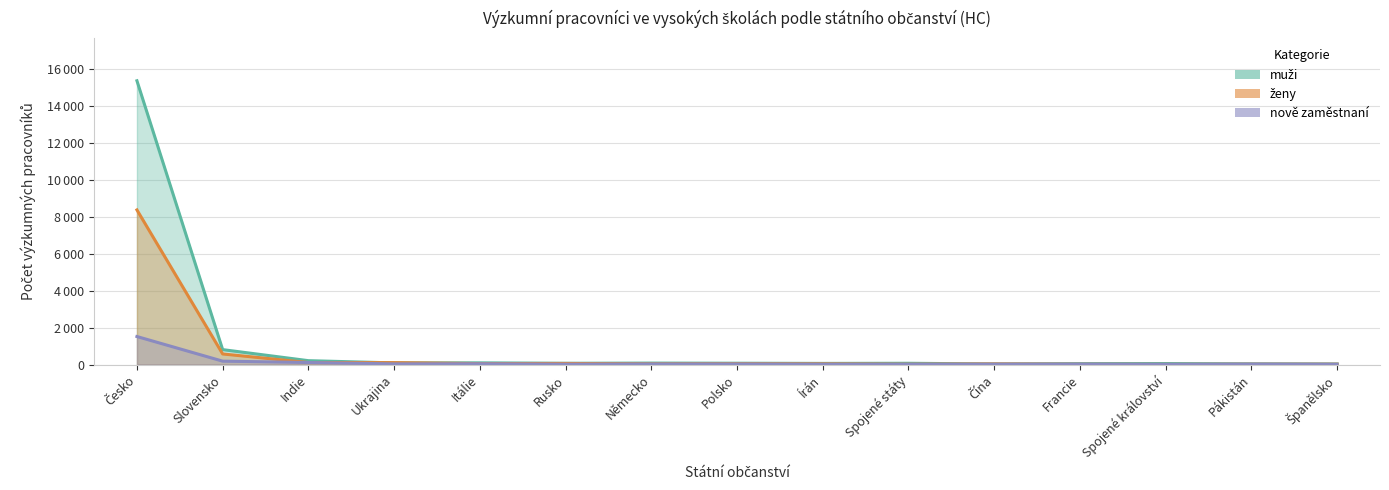

Reading left to right, extract all data points from this chart.

muži: Česko=15382	Slovensko=810	Indie=211	Ukrajina=90	Itálie=93	Rusko=70	Německo=80	Polsko=73	Írán=63	Spojené státy=70	Čína=32	Francie=51	Spojené království=55	Pákistán=39	Španělsko=32
ženy: Česko=8382	Slovensko=575	Indie=109	Ukrajina=105	Itálie=53	Rusko=60	Německo=37	Polsko=44	Írán=40	Spojené státy=19	Čína=36	Francie=17	Spojené království=9	Pákistán=20	Španělsko=20
nově zaměstnaní: Česko=1520	Slovensko=185	Indie=112	Ukrajina=37	Itálie=44	Rusko=20	Německo=30	Polsko=30	Írán=18	Spojené státy=17	Čína=21	Francie=24	Spojené království=12	Pákistán=25	Španělsko=16